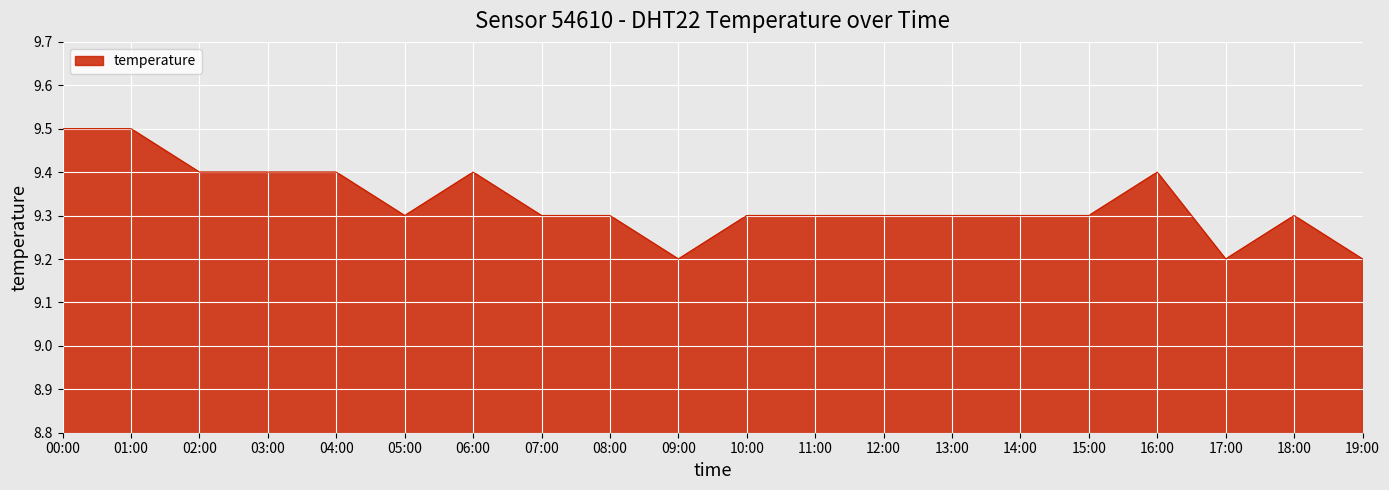

The value at 07:00 is 9.3. True or false?

True